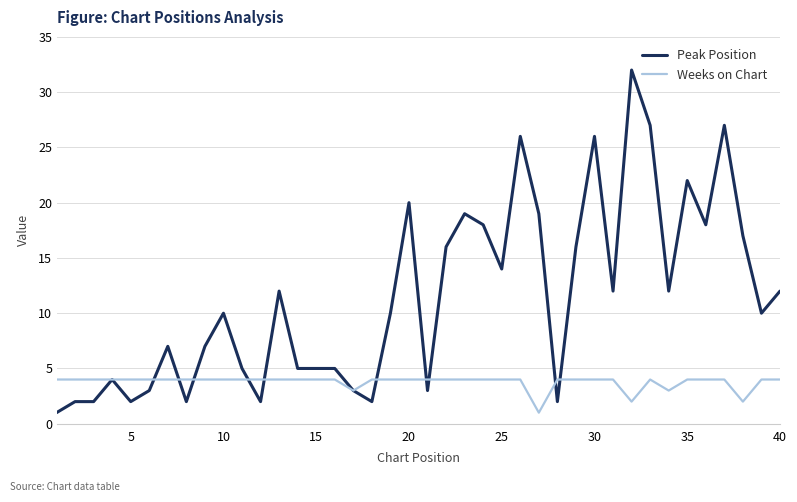

Which series has the largest total across all categories?

Peak Position